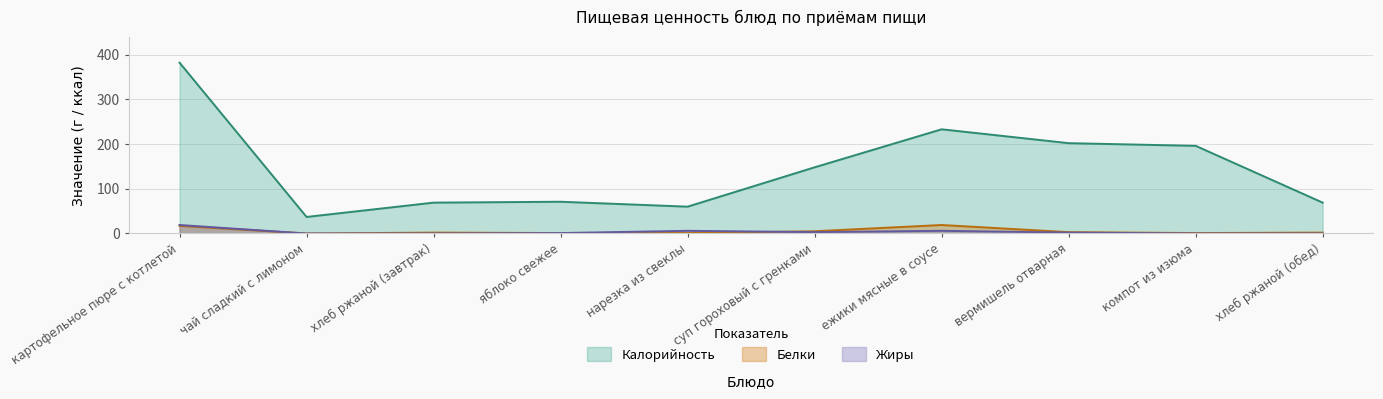

At which label does Жиры reach its peak?

картофельное пюре с котлетой